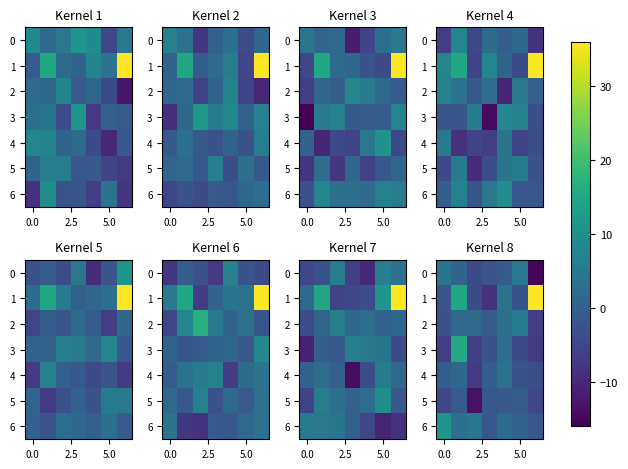

Which series has the largest total across all categories?

1